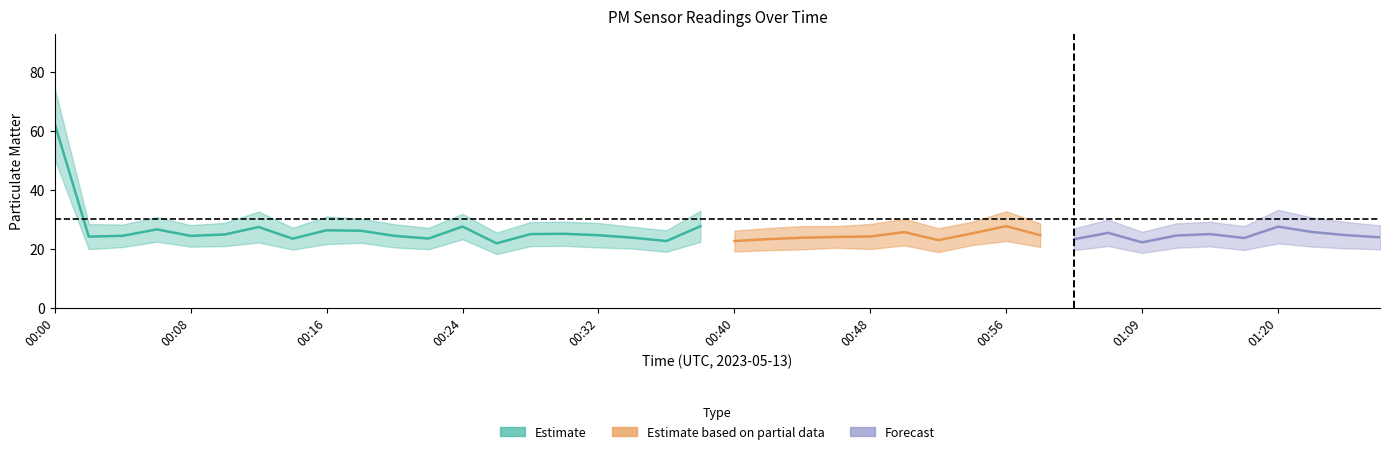

True or false: P1 and P2 cross at least once.

False